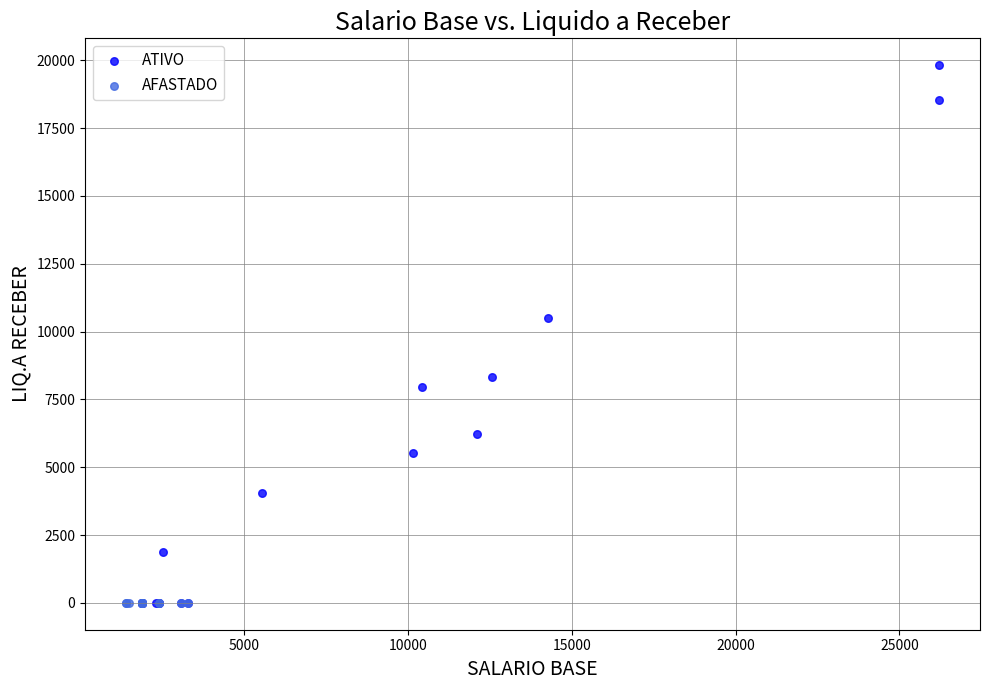

Which series contains the highest Y value?

ATIVO